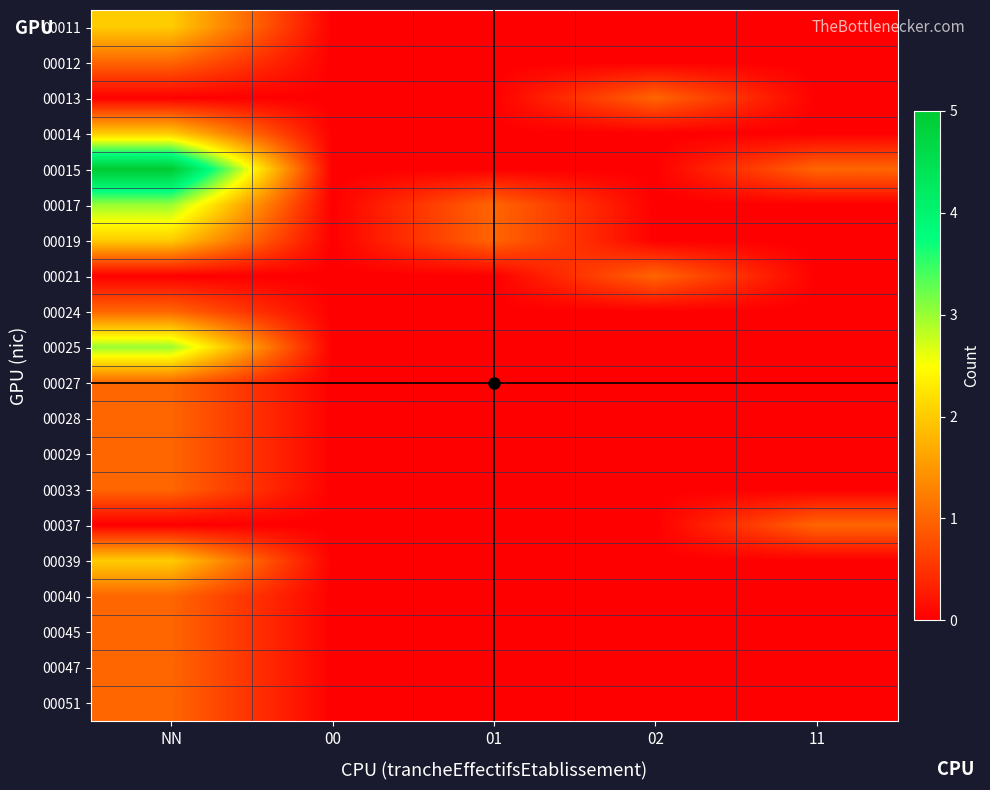

Which series has the largest total across all categories?

00015